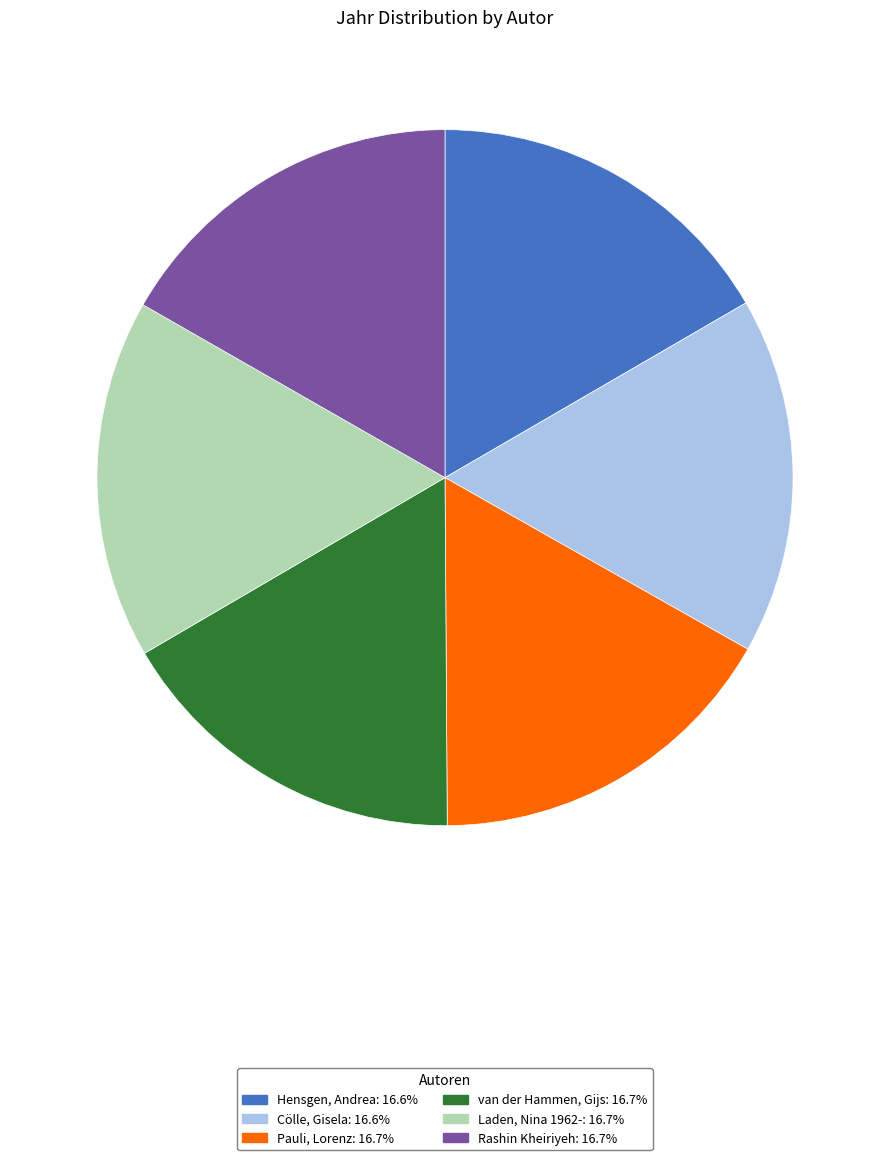

Combined, do Pauli, Lorenz and Laden, Nina 1962- account for over 50%?

No